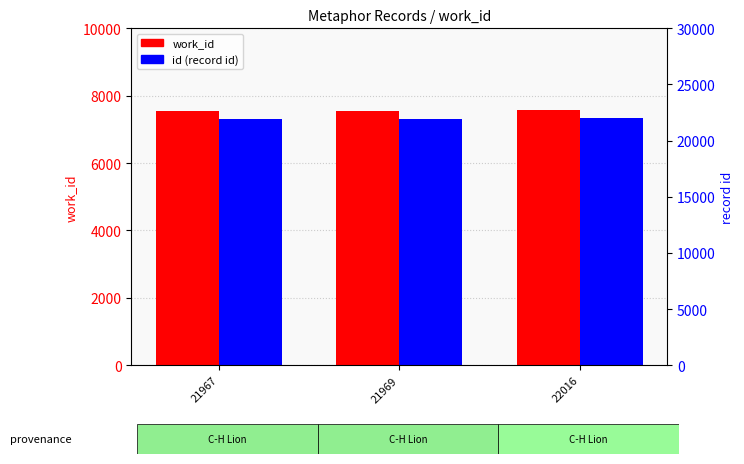

At which category does the chart reach its peak across all series?

22016